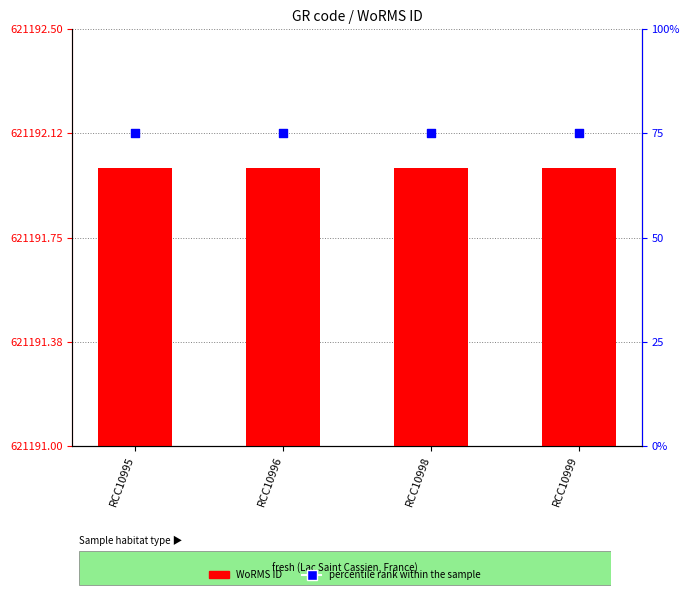

At how many categories does at least one series exceed 542014?

4